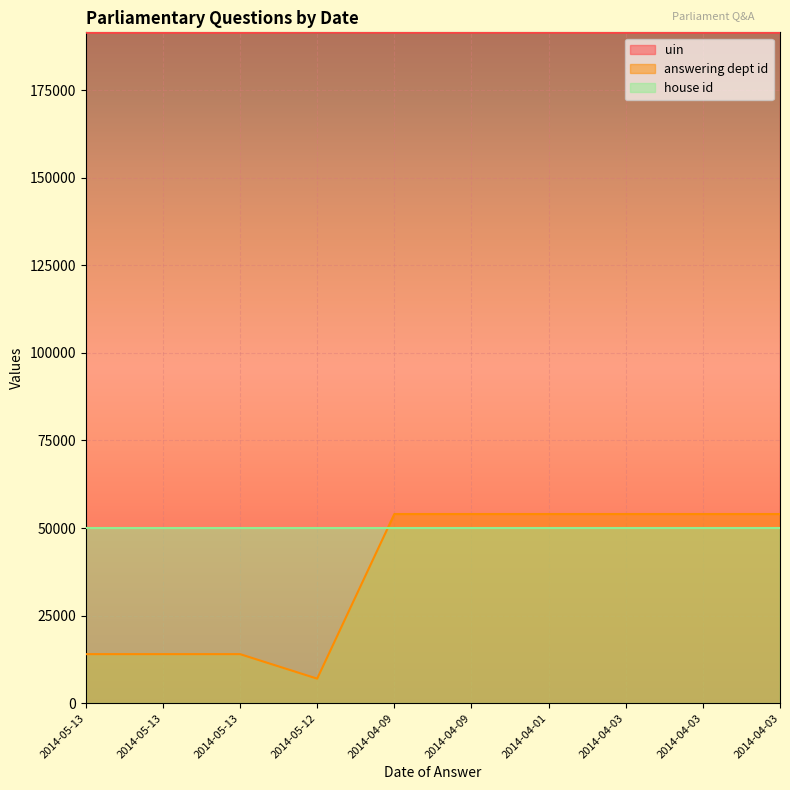

Rank the series by their maximum value, from highest to lowest.

uin, answering dept id, house id